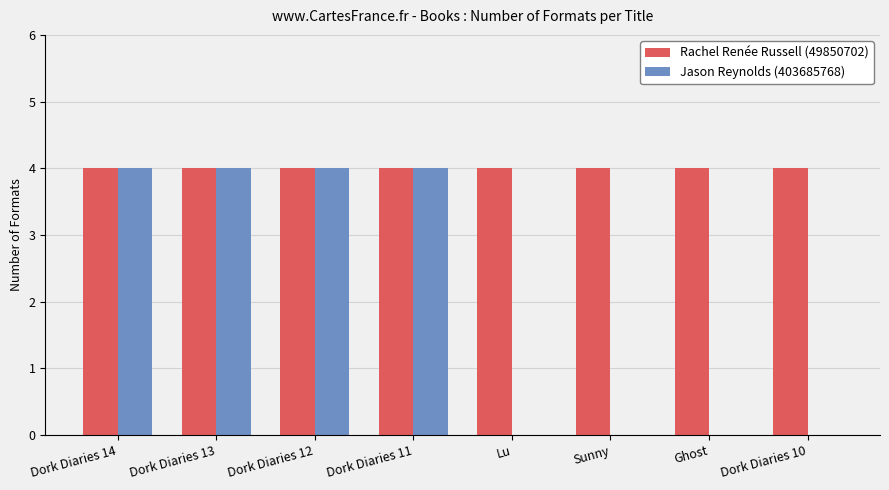

The value of Rachel Renée Russell (49850702) at Dork Diaries 12 is 4. True or false?

True